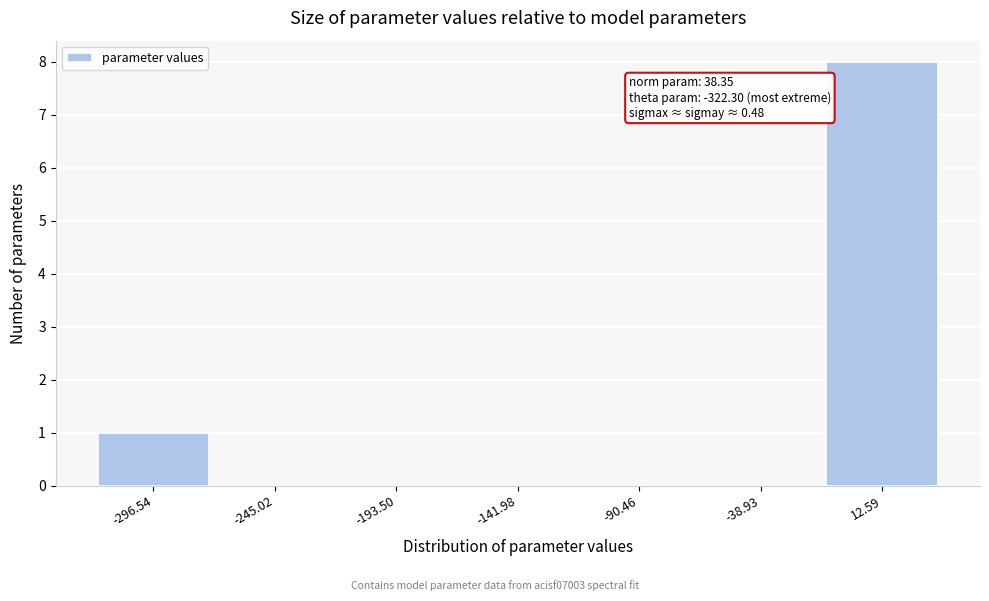

Over which range of the x-axis is the bar tallest?

-10 to 40